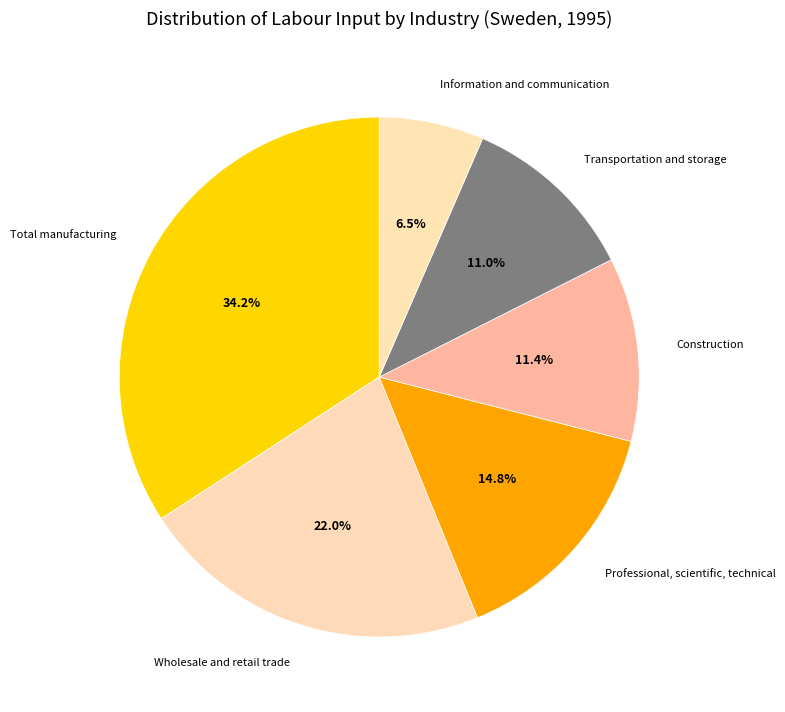

Which slice is the smallest?

Information and communication